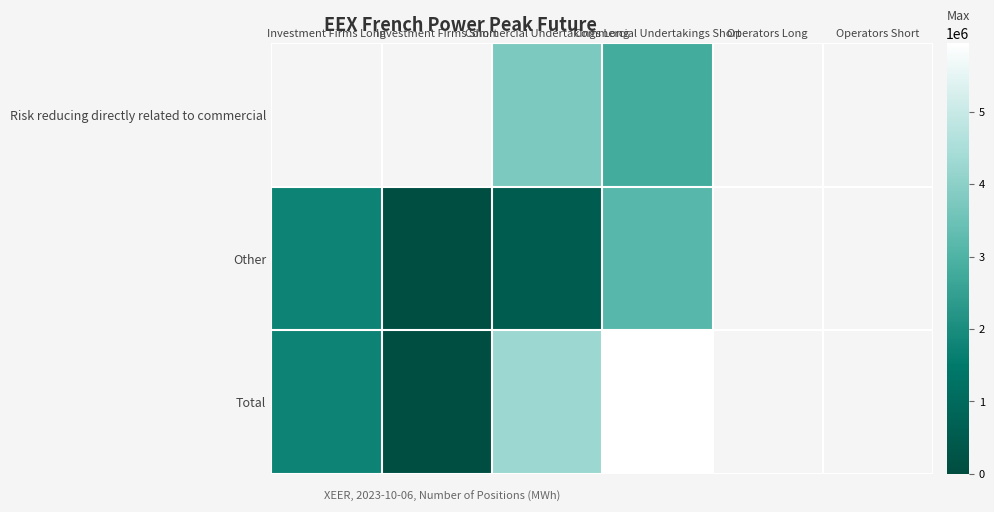

List the series in order of their overall mean, lowest first.

Risk reducing directly related to commercial, Other, Total